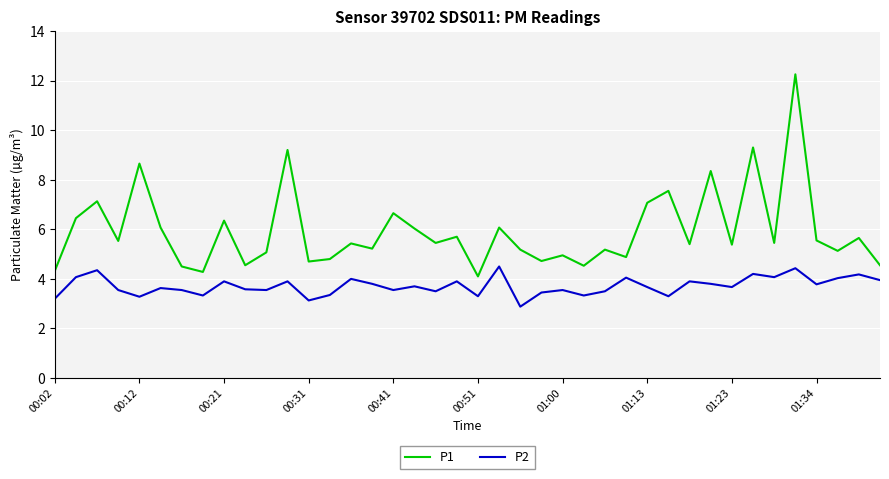

True or false: P1 and P2 cross at least once.

False